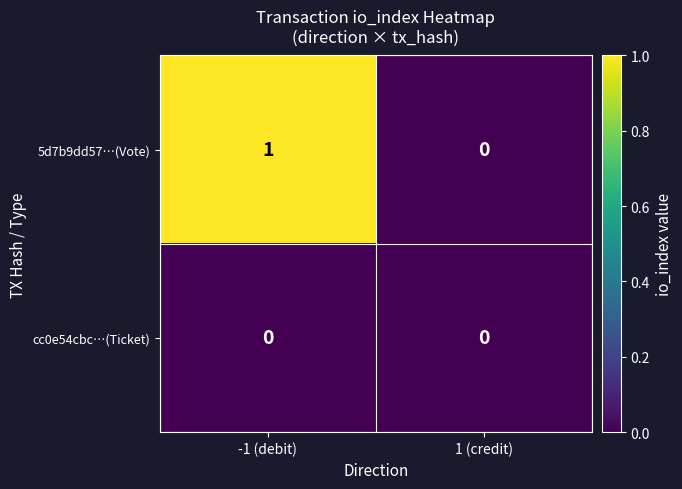

At which category does the chart reach its peak across all series?

-1 (debit)